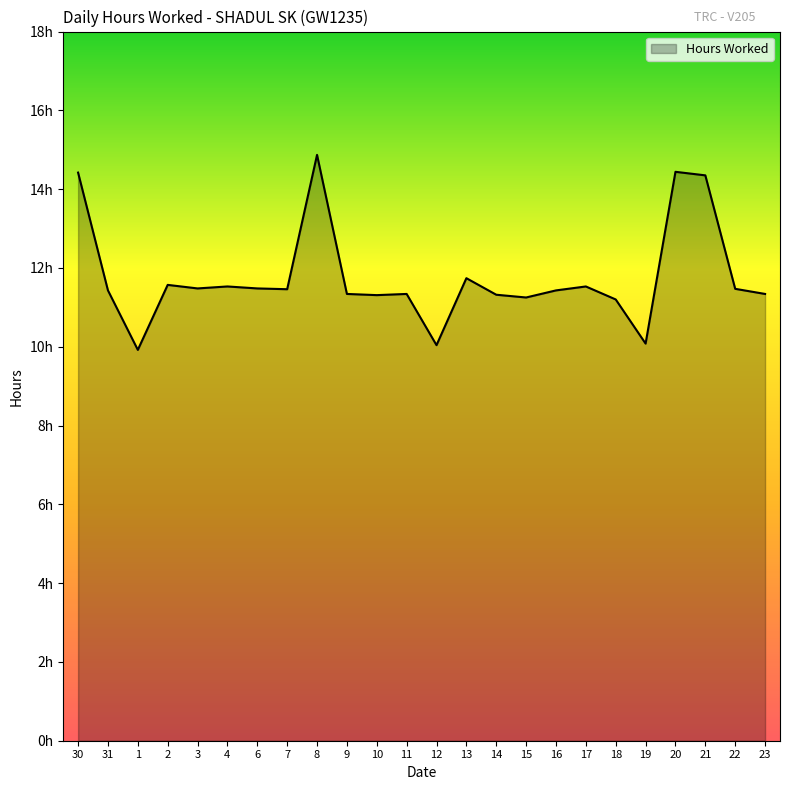

What is the change in value from 12 to 15?

+1.2